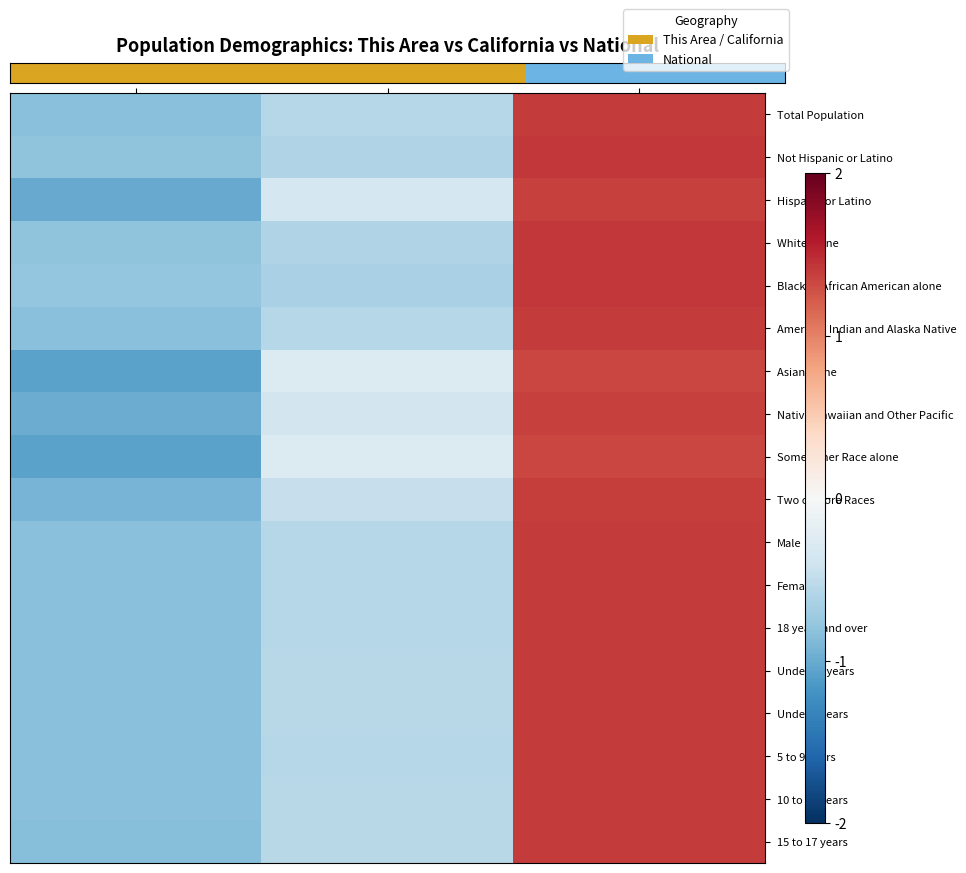

How many data points does each series have?

3